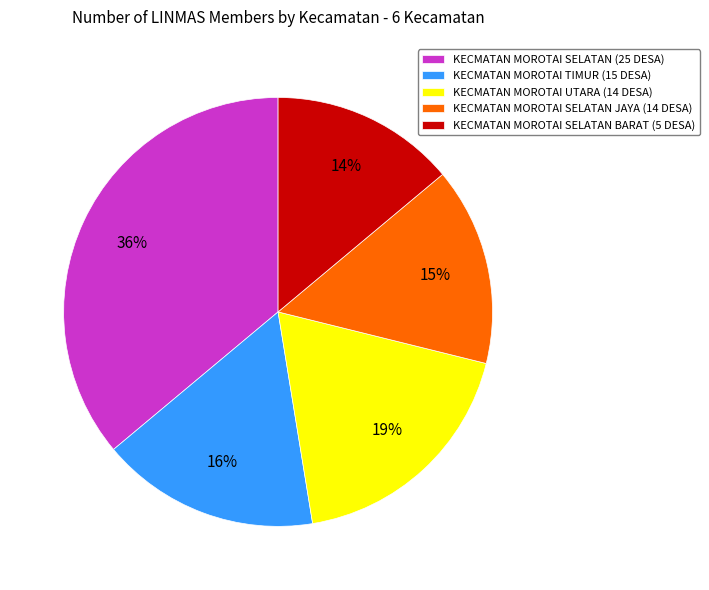

Combined, do KECMATAN MOROTAI SELATAN JAYA (14 DESA) and KECMATAN MOROTAI SELATAN BARAT (5 DESA) account for over 50%?

No